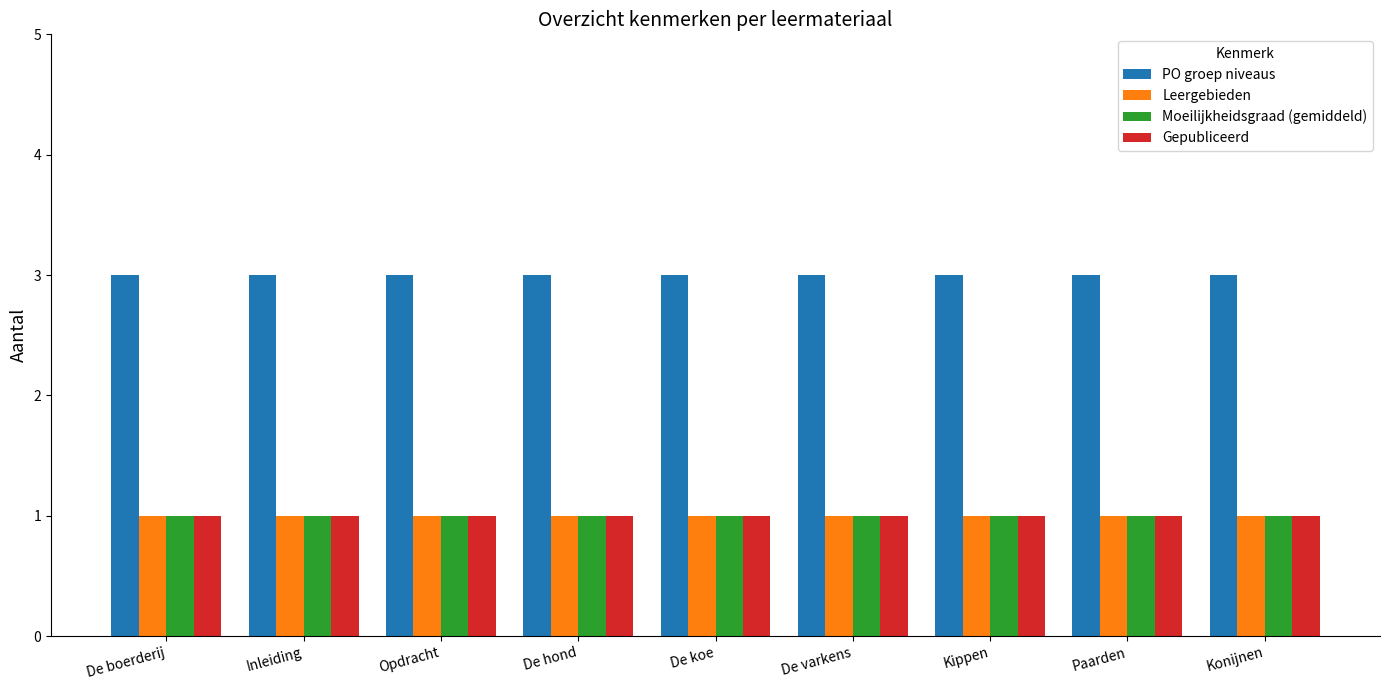

What is the value of the Leergebieden bar at the 9th from the left?

1